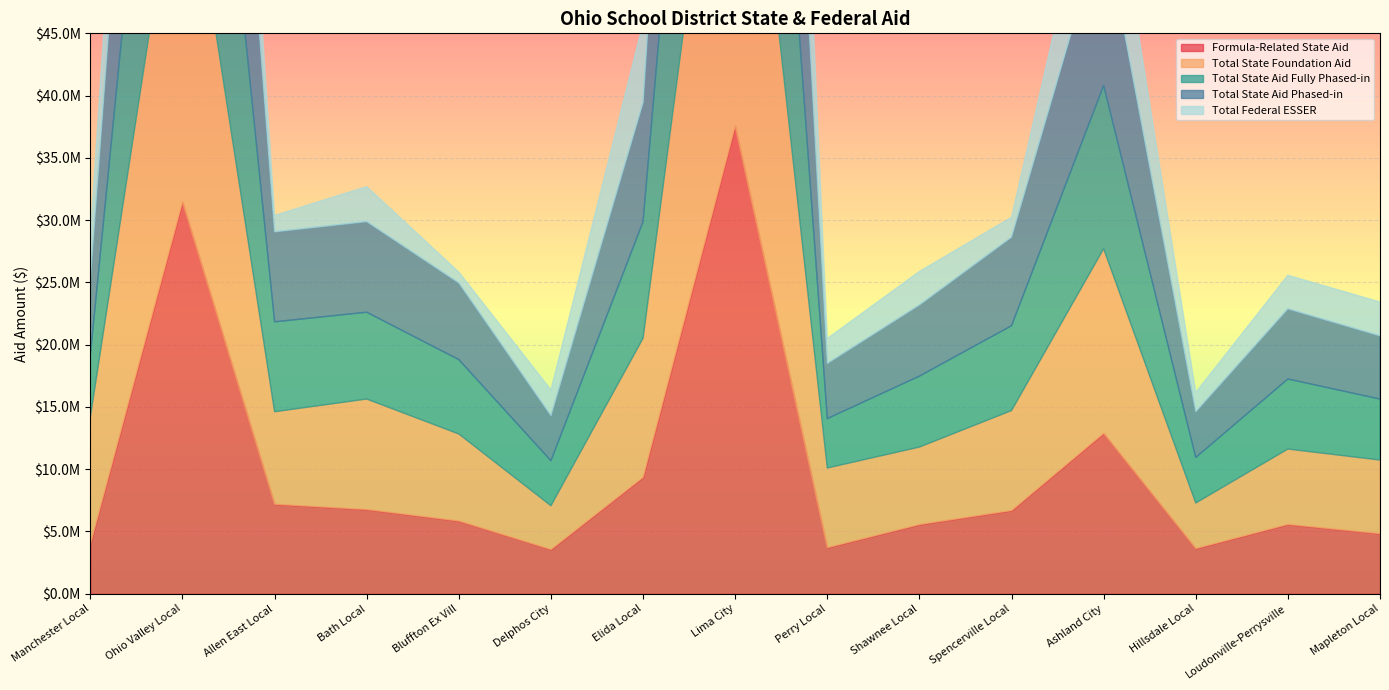

Reading right to left, extract all data points from this chart.

Formula-Related State Aid: 4830353.4	5575716.0	3637409.3	12893667.5	6688918.1	5565323.6	3709257.2	37578853.0	9361109.4	3558881.1	5849570.5	6771272.1	7195912.3	31472869.0	4017788.3
Total State Foundation Aid: 5906048.6	6044085.2	3649507.7	14810639.2	8020451.5	6213150.4	6387392.2	39064125.4	11157455.2	3509984.5	6979462.4	8864530.3	7418893.8	30885042.0	10187271.4
Total State Aid Fully Phased-in: 4897614.6	5624271.6	3659440.3	13108216.7	6813369.6	5695943.5	3968199.2	39038816.9	9360590.8	3612979.0	5972041.9	6971192.7	7220267.7	31735934.1	5000990.1
Total State Aid Phased-in: 5076024.7	5633378.3	3668703.1	13142652.7	7108492.1	5712293.5	4425602.6	39134577.6	9573248.8	3623926.3	6157163.5	7277460.4	7226184.6	31773591.9	6101037.5
Total Federal ESSER: 2717068.0	2693703.7	1544083.1	8547467.0	1596328.8	2692682.0	2001837.4	31304986.4	6359228.6	2060489.2	870550.6	2806195.4	1316037.9	15940622.5	3359754.3